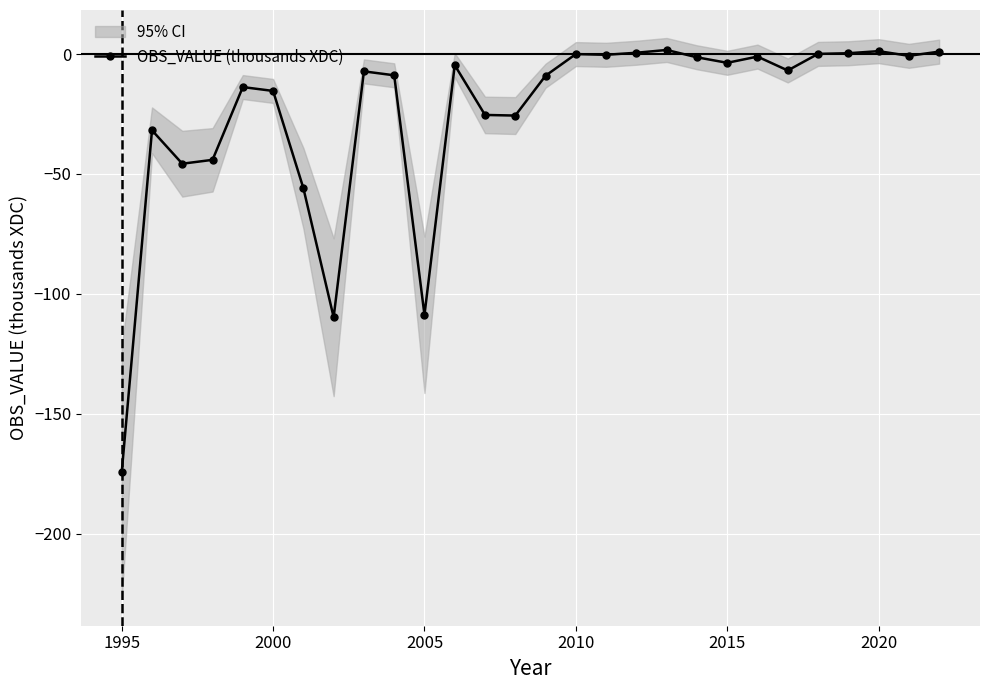

True or false: OBS_VALUE (thousands XDC) has more than 2 interior local peaks.

True